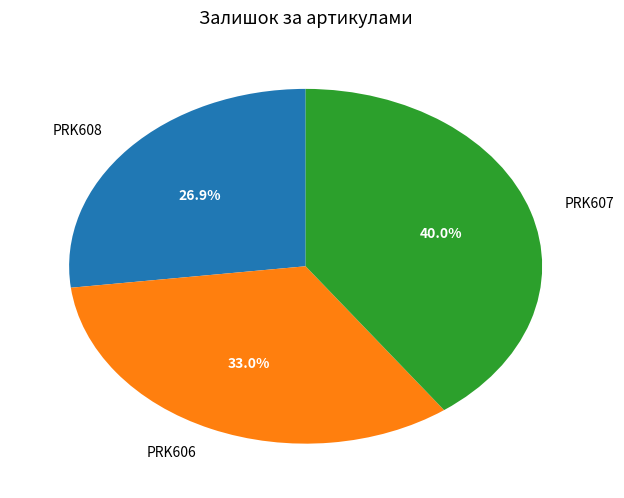

Which category has the biggest portion of the pie?

PRK607